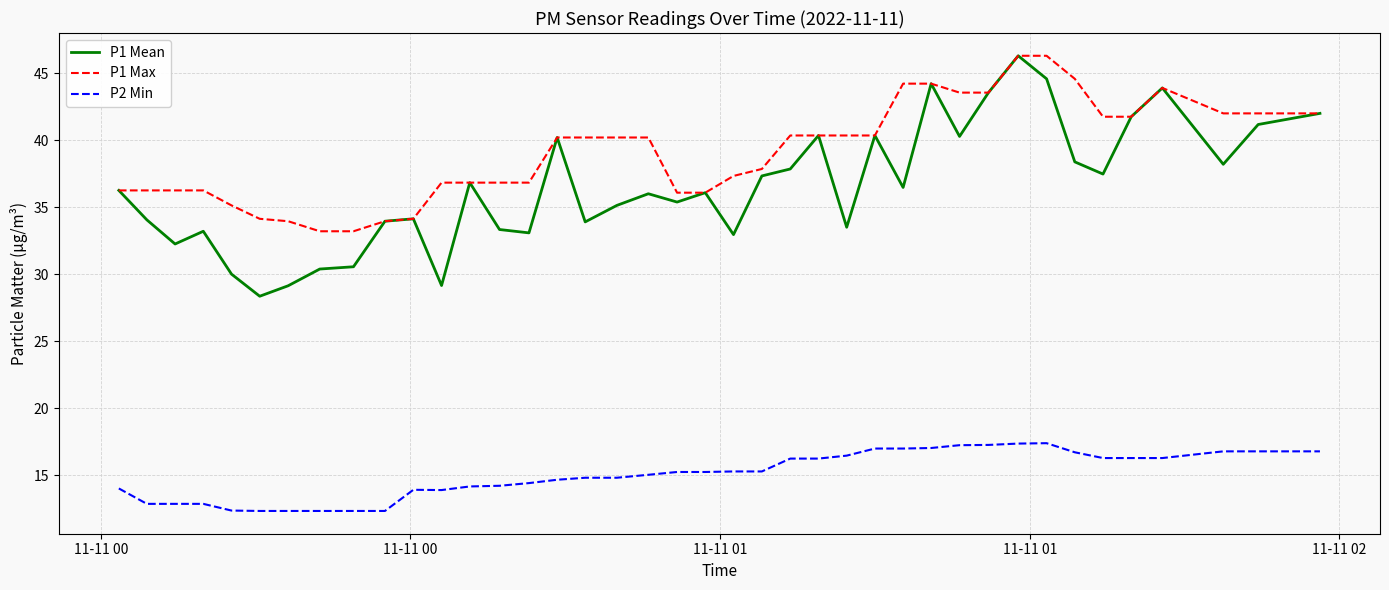

True or false: P1 Mean and P2 Min cross at least once.

False